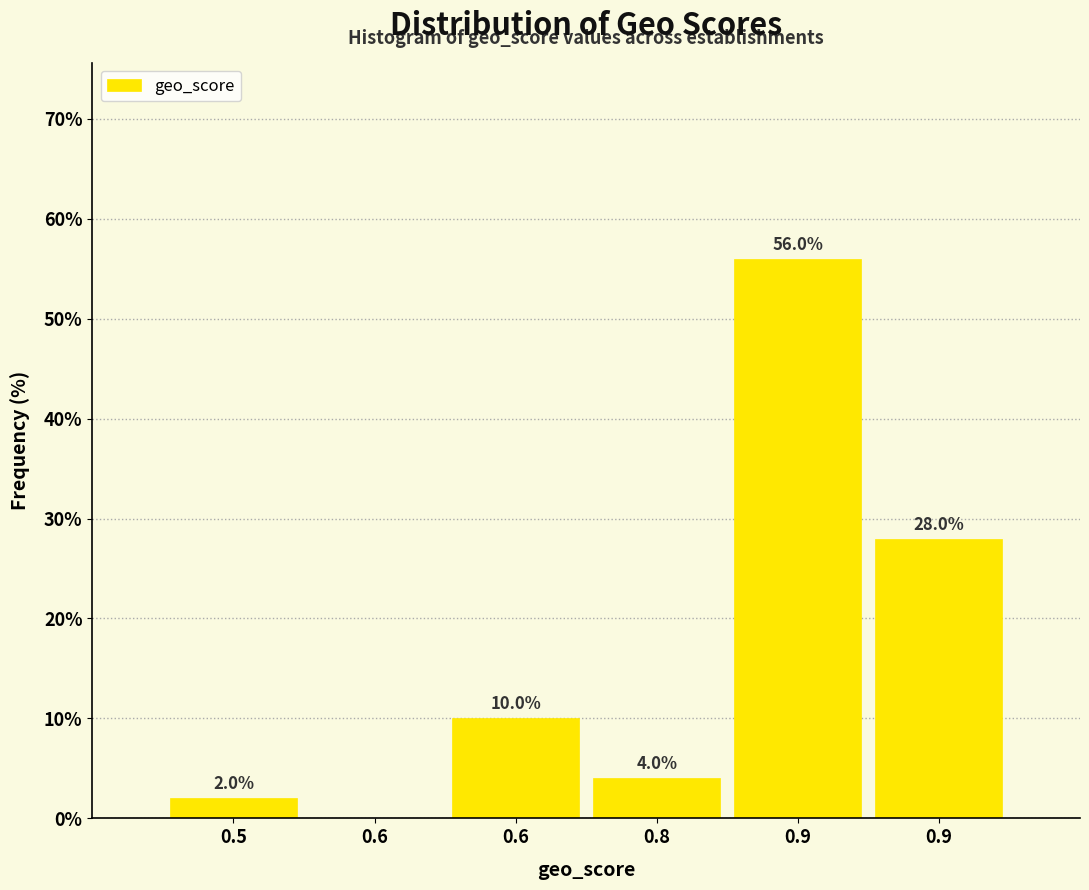

How many positive values are there?

5